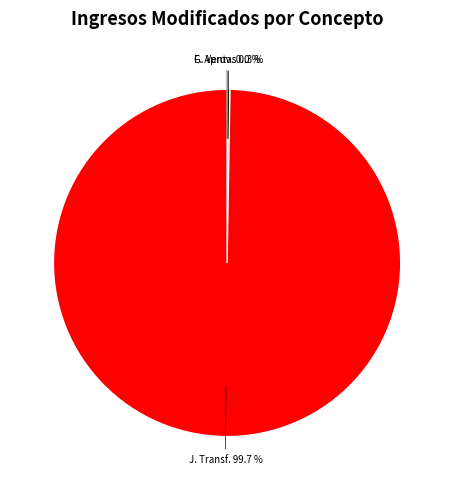

Is there any slice that represents more than half of the pie?

Yes